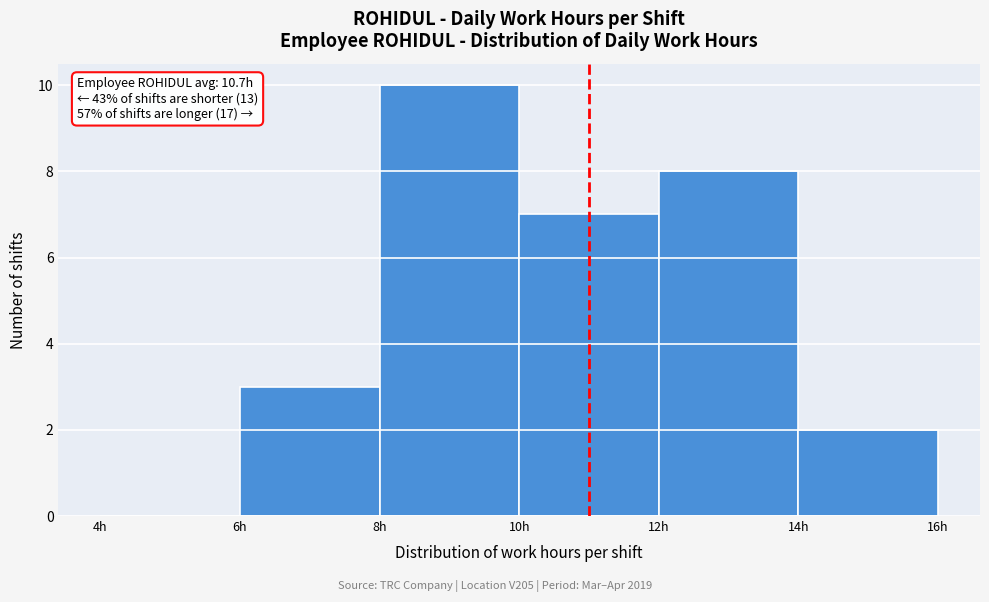

Over which range of the x-axis is the bar tallest?

8 to 10